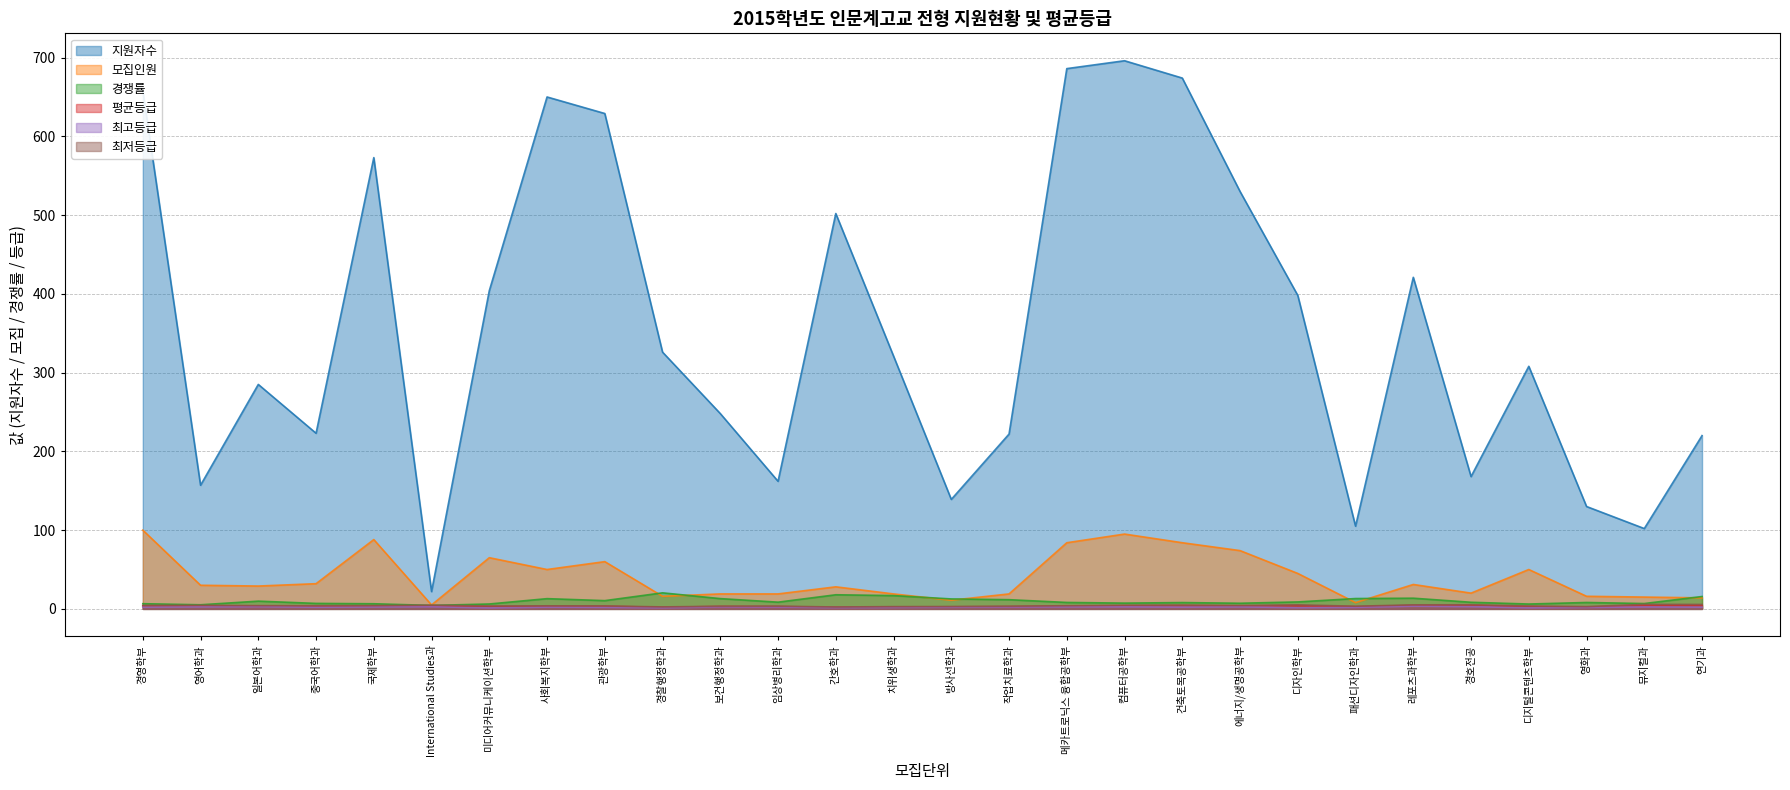

Reading right to left, what are all the values shown in this chart?

지원자수: 220.0	102.0	130.0	308.0	168.0	421.0	105.0	398.0	530.0	674.0	696.0	686.0	222.0	139.0	321.0	502.0	162.0	248.0	326.0	629.0	650.0	404.0	22.0	573.0	223.0	285.0	157.0	658.0
모집인원: 14.0	15.0	16.0	50.0	20.0	31.0	8.0	45.0	74.0	84.0	95.0	84.0	19.0	11.0	19.0	28.0	19.0	19.0	16.0	60.0	50.0	65.0	5.0	88.0	32.0	29.0	30.0	100.0
경쟁률: 15.7	6.8	8.1	6.2	8.4	13.6	13.1	8.8	7.2	8.0	7.3	8.2	11.7	12.6	16.9	17.9	8.5	13.1	20.4	10.5	13.0	6.2	4.4	6.5	7.0	9.8	5.2	6.6
평균등급: 4.3	4.1	2.4	2.9	4.5	4.4	2.8	4.0	3.8	4.2	3.9	3.5	2.9	2.6	2.4	2.1	2.9	3.0	2.1	3.3	3.2	3.0	3.4	3.6	3.3	3.6	3.8	3.9
최고등급: 2.2	2.5	1.9	1.4	2.9	3.5	2.0	1.5	2.6	2.2	2.6	2.6	2.4	2.1	1.9	1.6	2.4	2.5	1.4	2.0	2.2	1.2	2.8	2.5	2.1	2.9	2.6	2.2
최저등급: 5.6	5.8	2.9	3.6	5.2	5.1	3.4	5.1	4.2	4.8	4.6	4.0	3.4	3.0	2.9	2.4	3.5	3.4	2.5	3.8	3.9	3.6	4.8	4.1	4.0	4.1	4.5	4.4